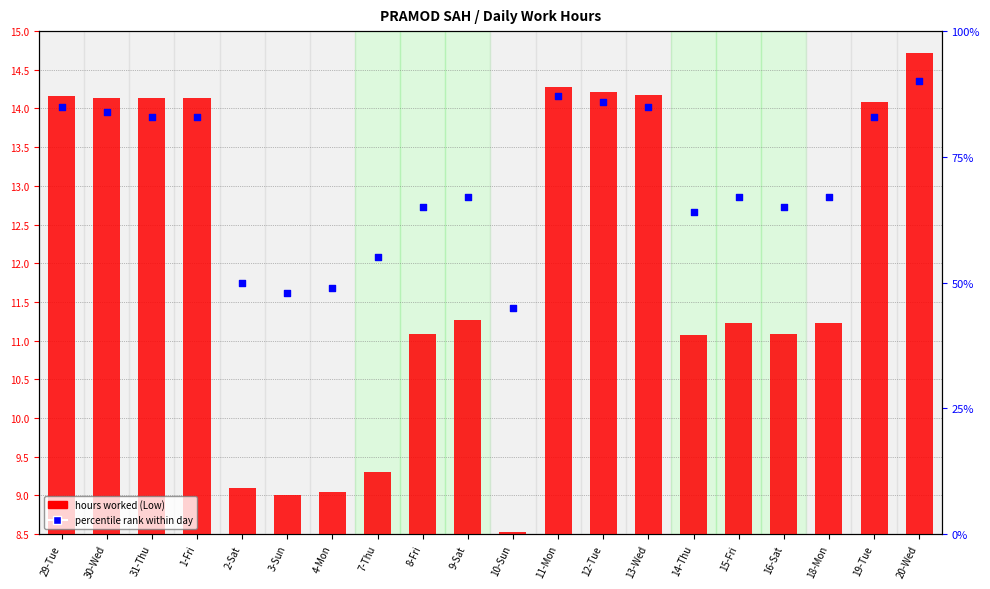

What are all the series names shown in the legend?

hours worked, percentile rank